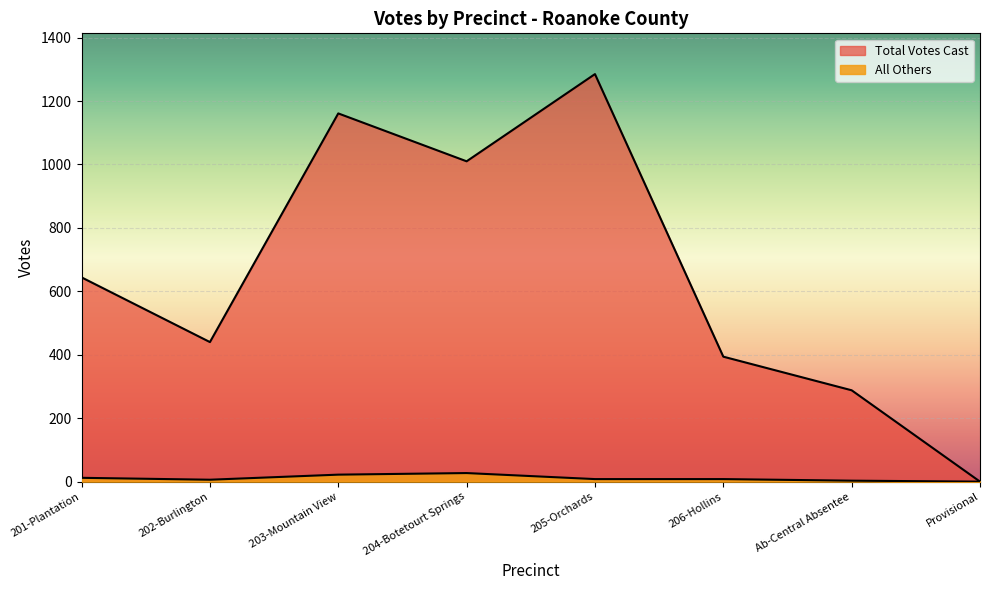

How many interior local valleys does the Total Votes Cast series have?

2